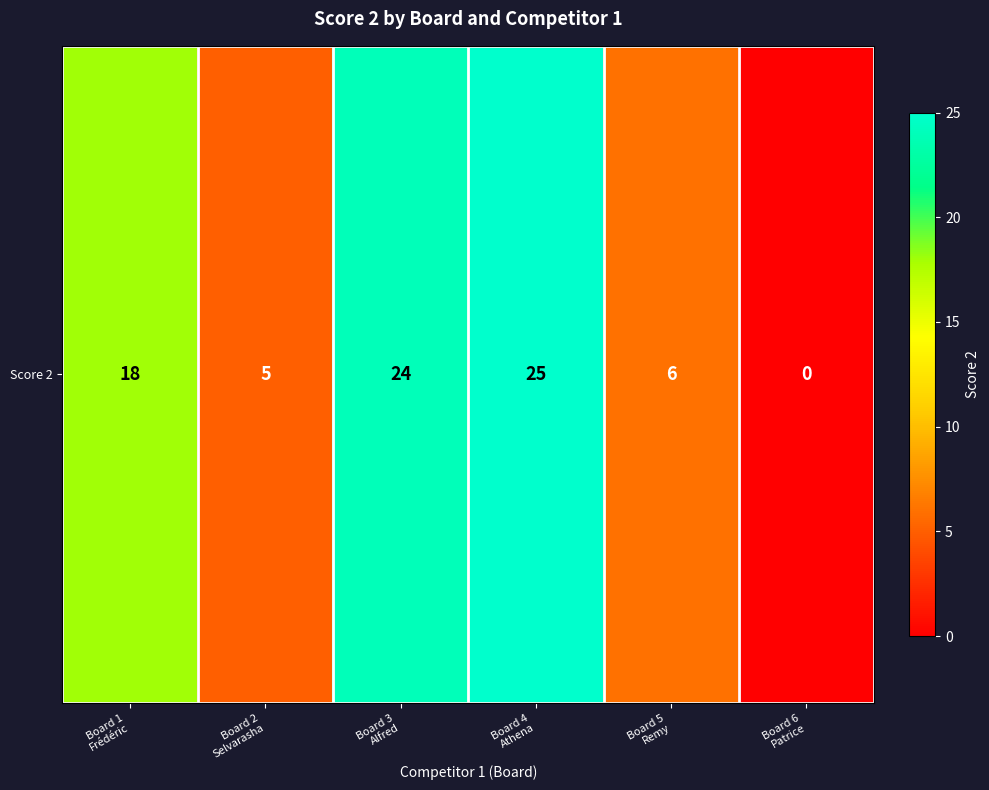

What is the ratio of the value at Board 4
Athena to the value at Board 1
Frédéric?

1.4